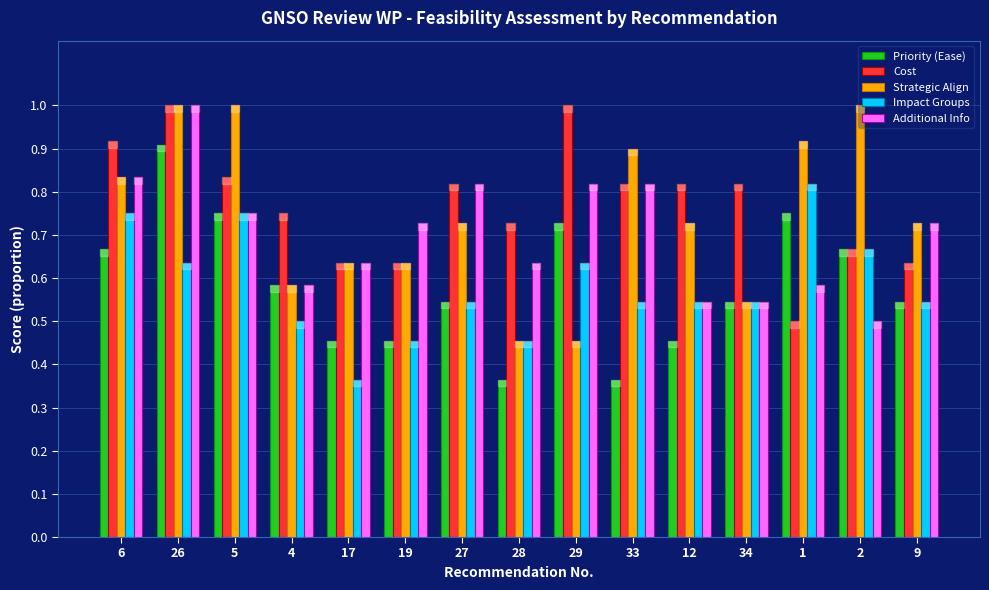

What is the total value across all series at 12?

3.1